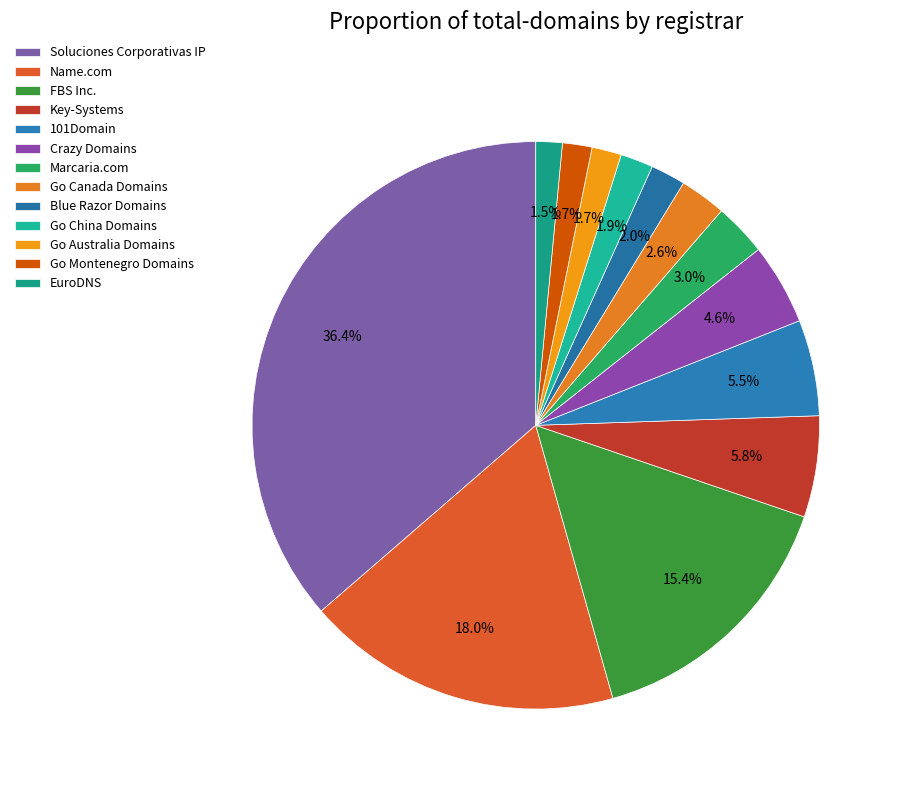

How many slices are in this pie chart?

13